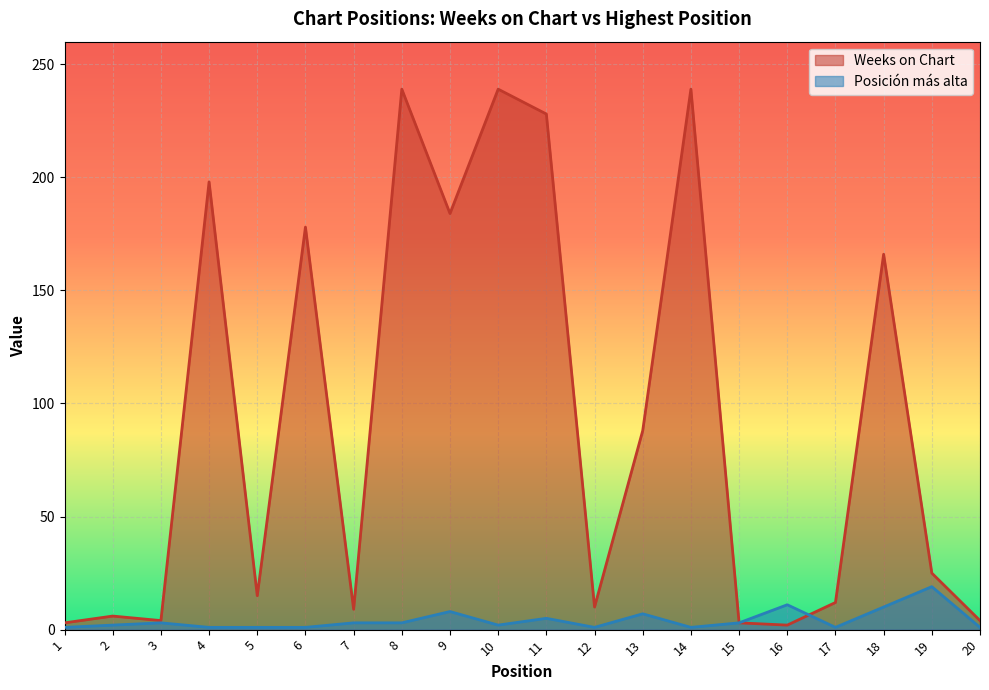

What is the average value of the Posición más alta series?

4